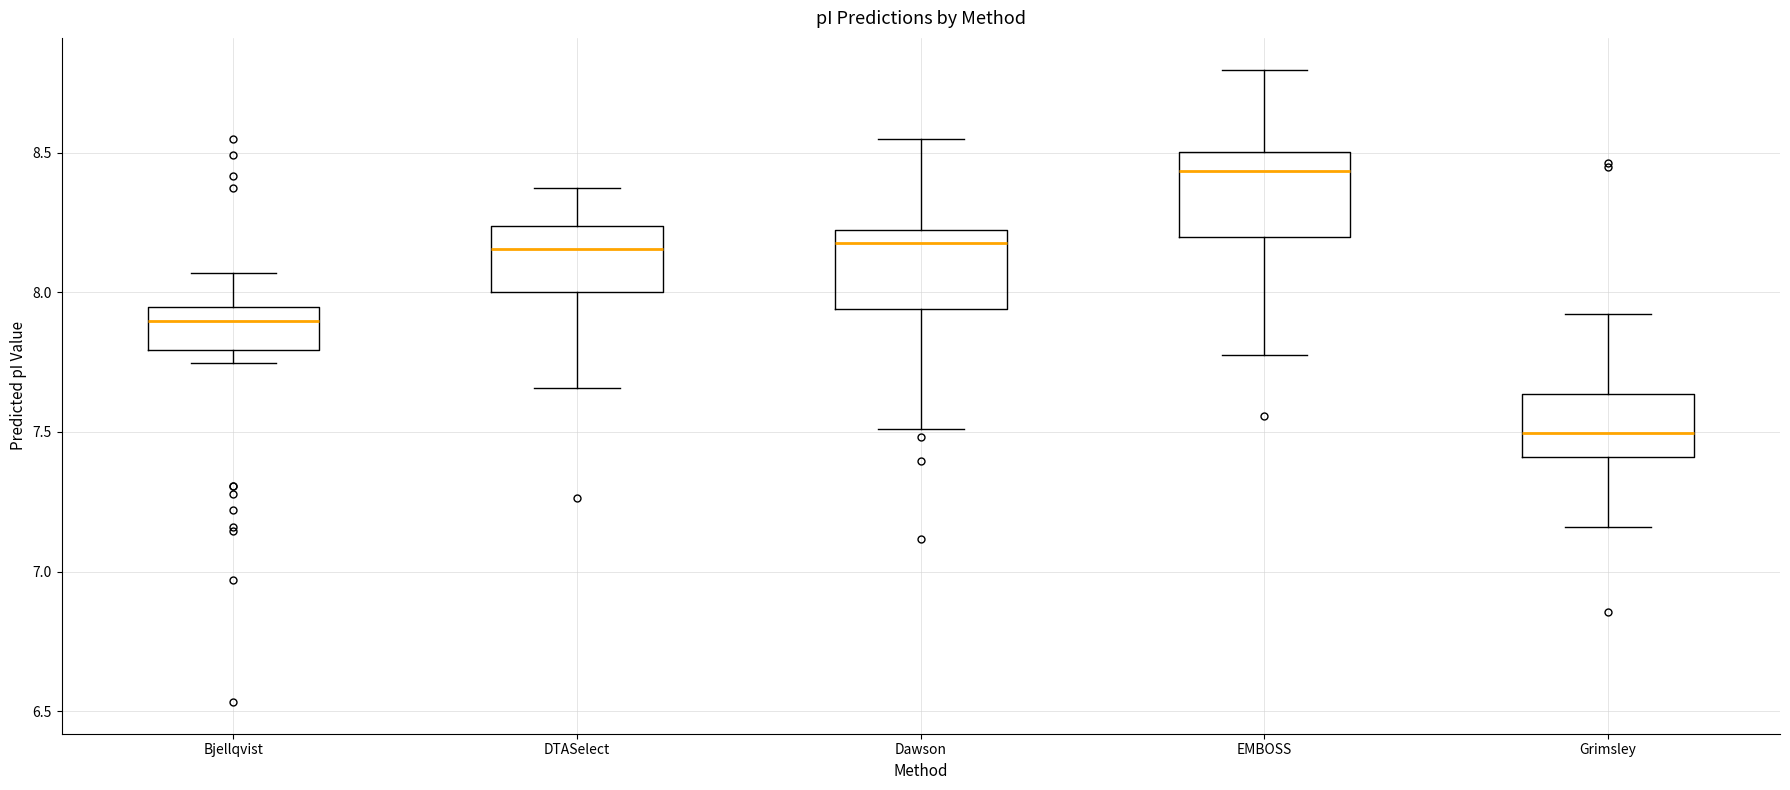

Which box has the highest median line?

EMBOSS